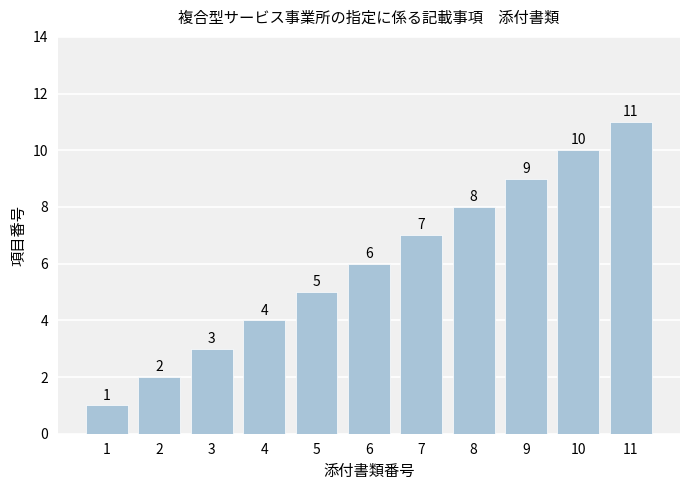

What is the difference between the values at 6 and 4?

2